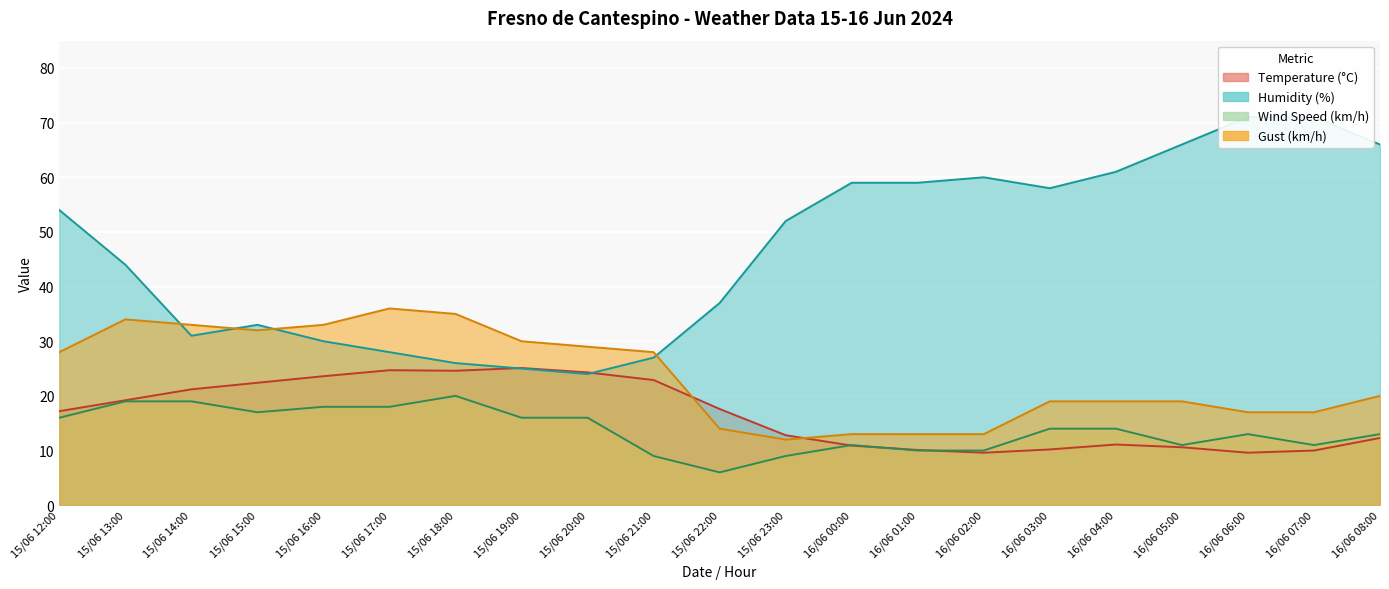

How many data points does each series have?

21